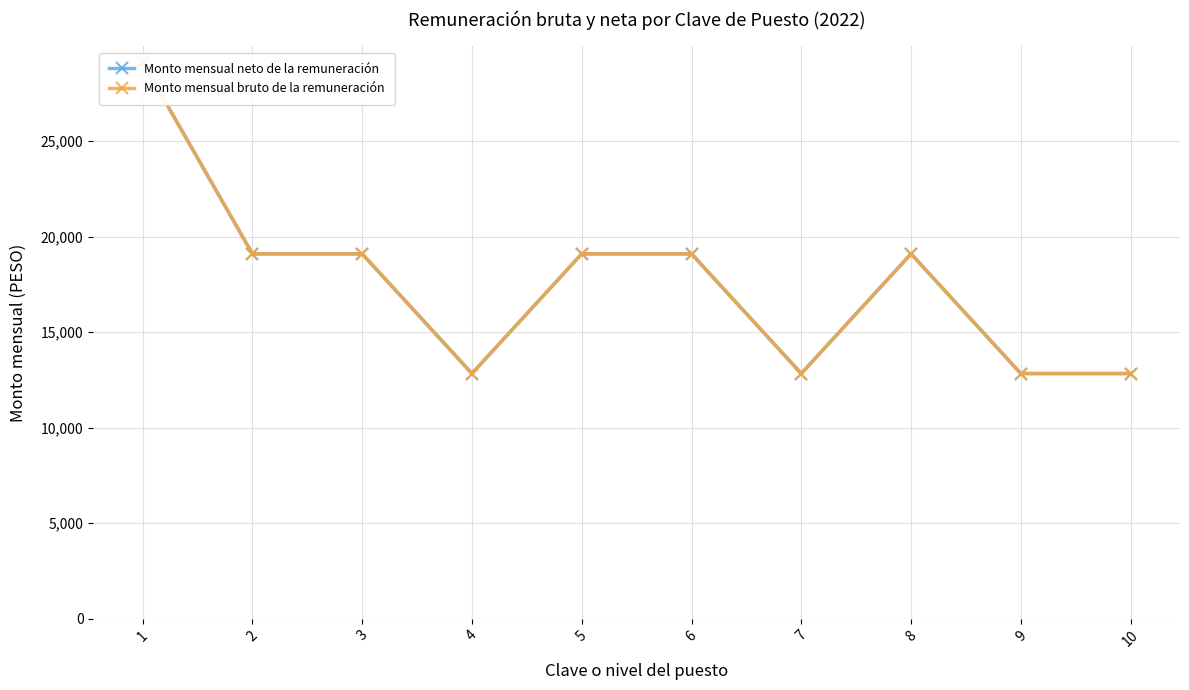

Which label corresponds to the smallest value in the chart?

4